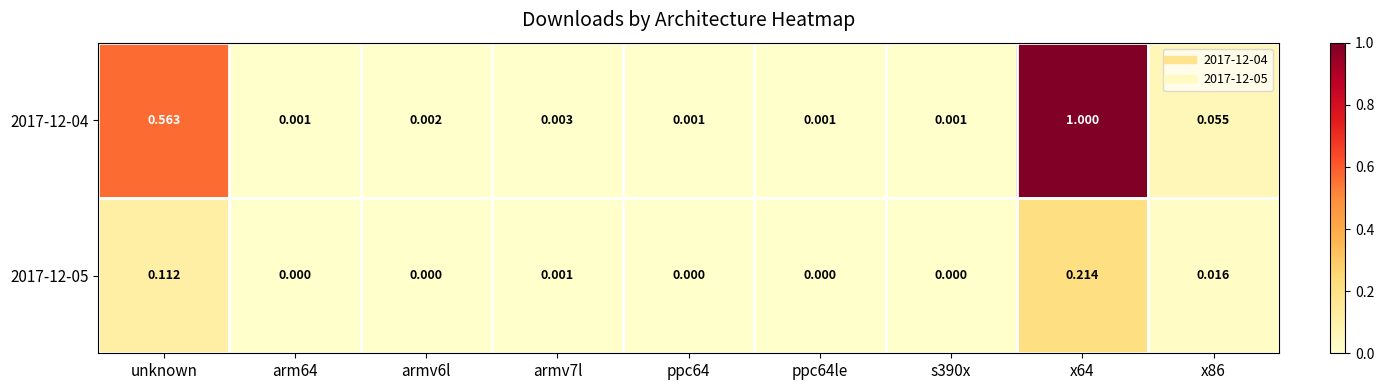

Count the number of categories in the chart.

9